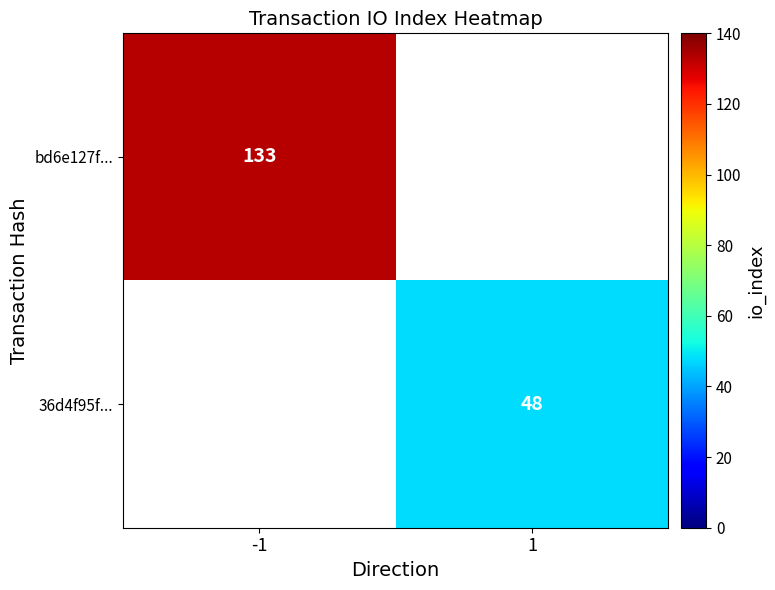

The value of 36d4f95f... at 1 is 48. True or false?

True